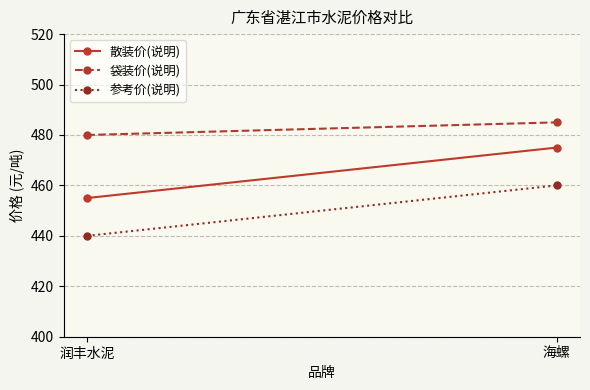

What is the spread (max minus min) of values at 润丰水泥?

40